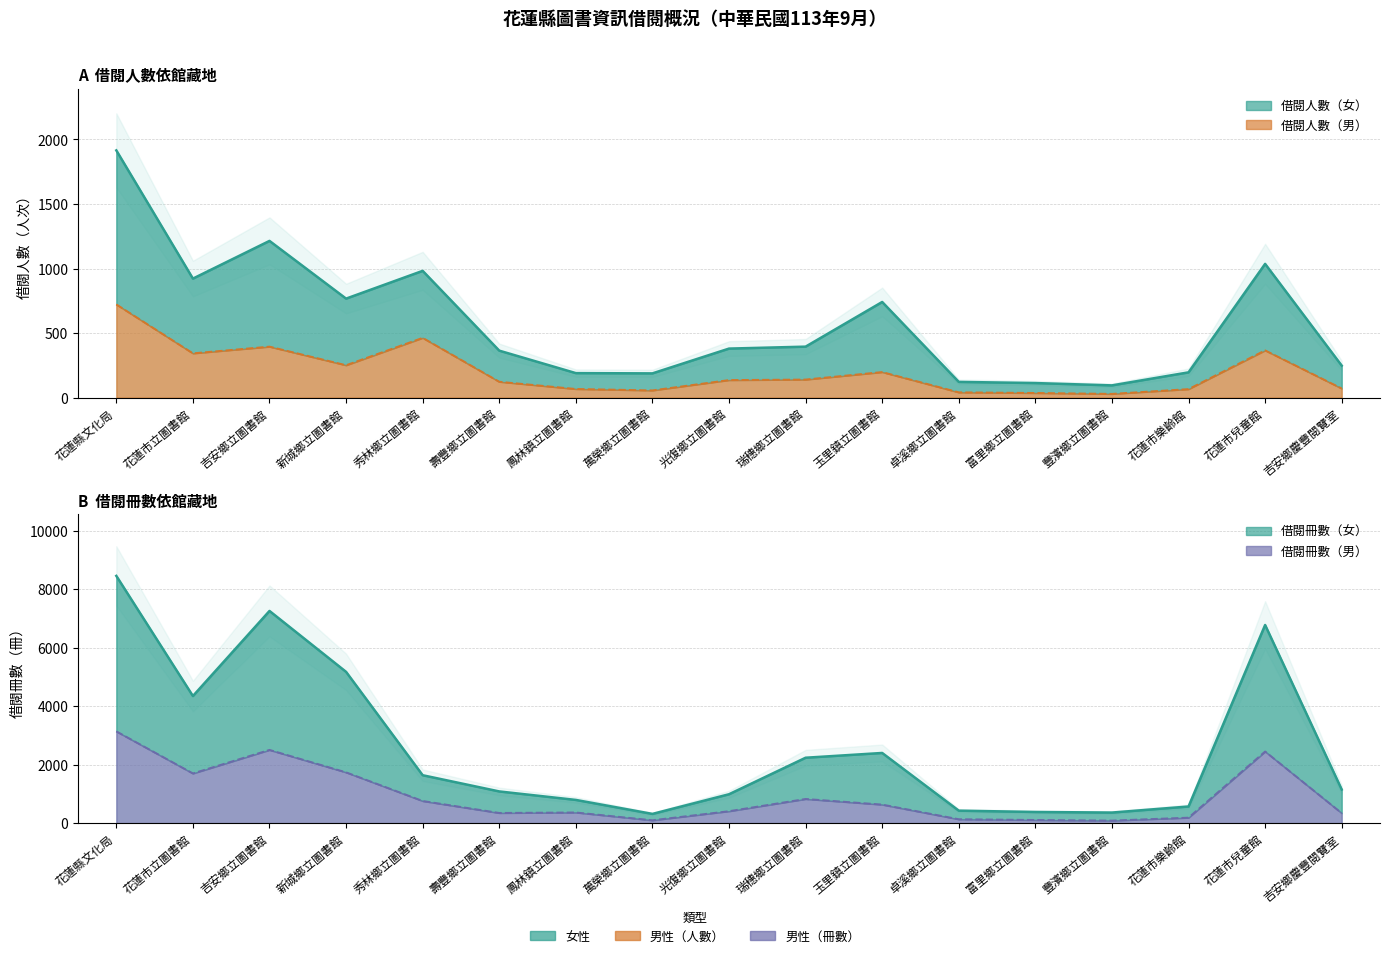

What is the difference between the 男 values at 萬榮鄉立圖書館 and 新城鄉立圖書館?

195